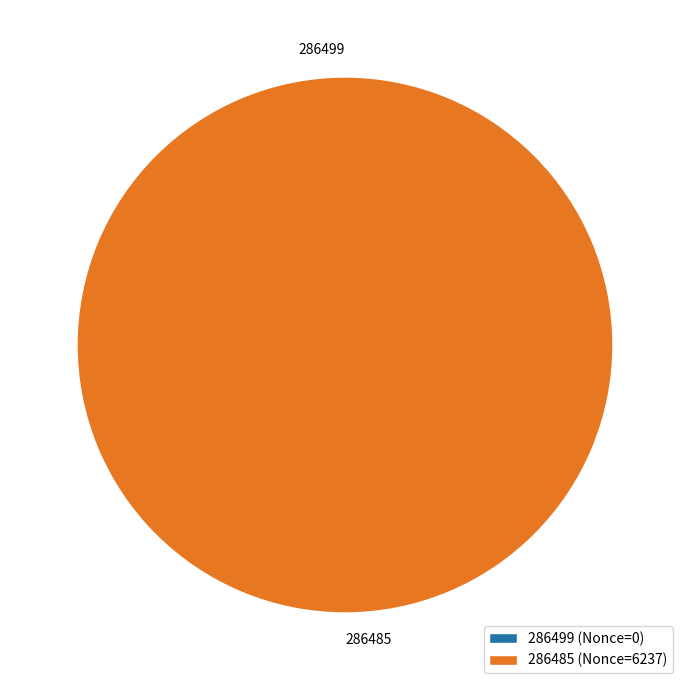

Combined, what portion of the pie is 286485 and 286499?

100.0%